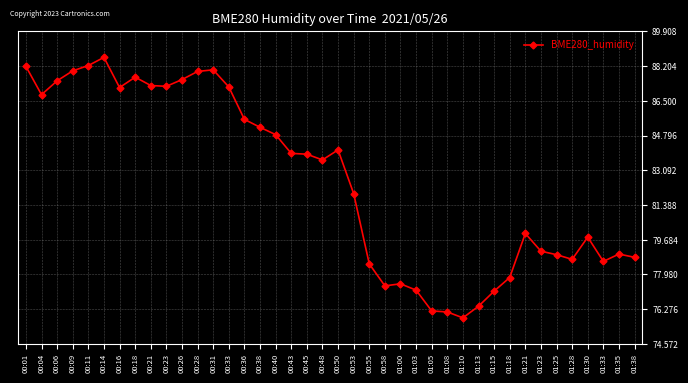

The chart shows a value of 85.6 at 00:36. True or false?

True